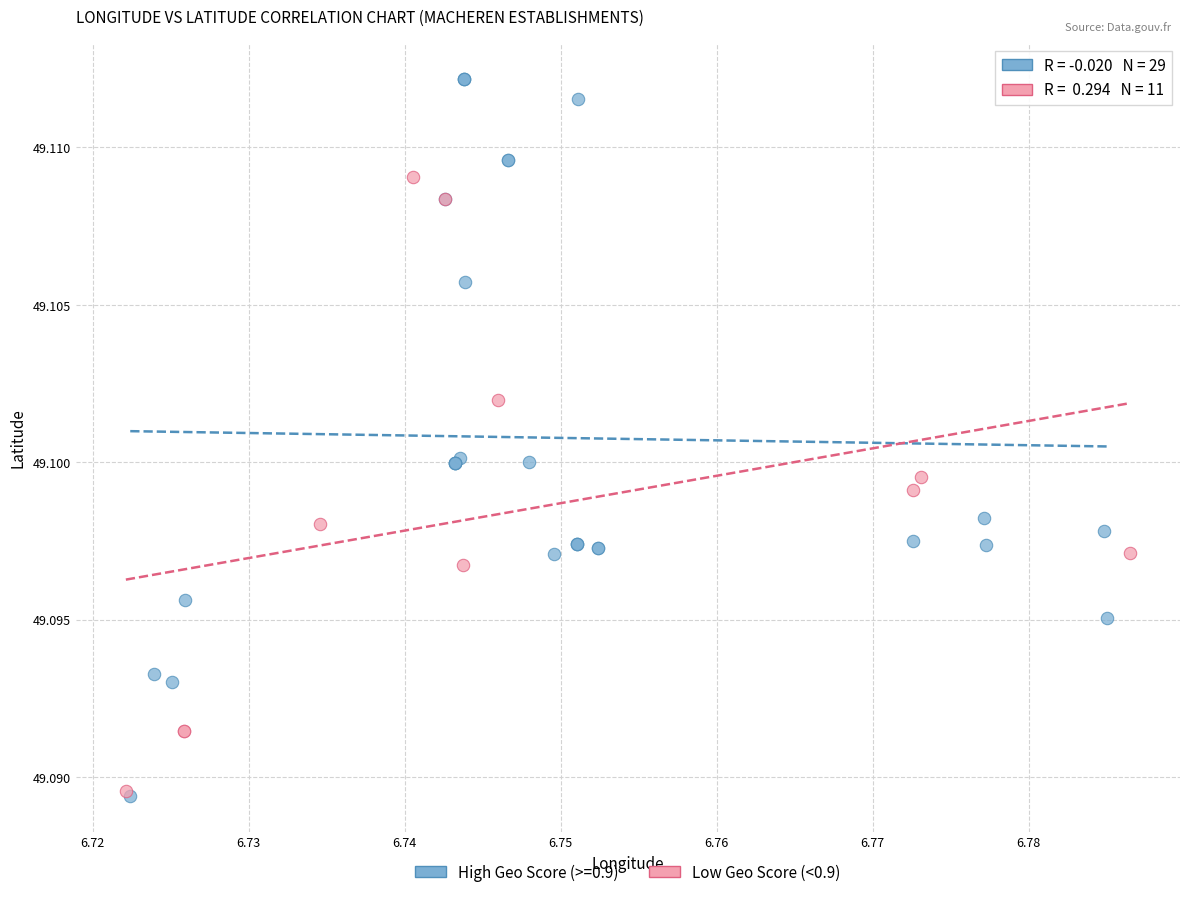

Which series reaches the maximum Y coordinate?

High Geo Score (>=0.9)